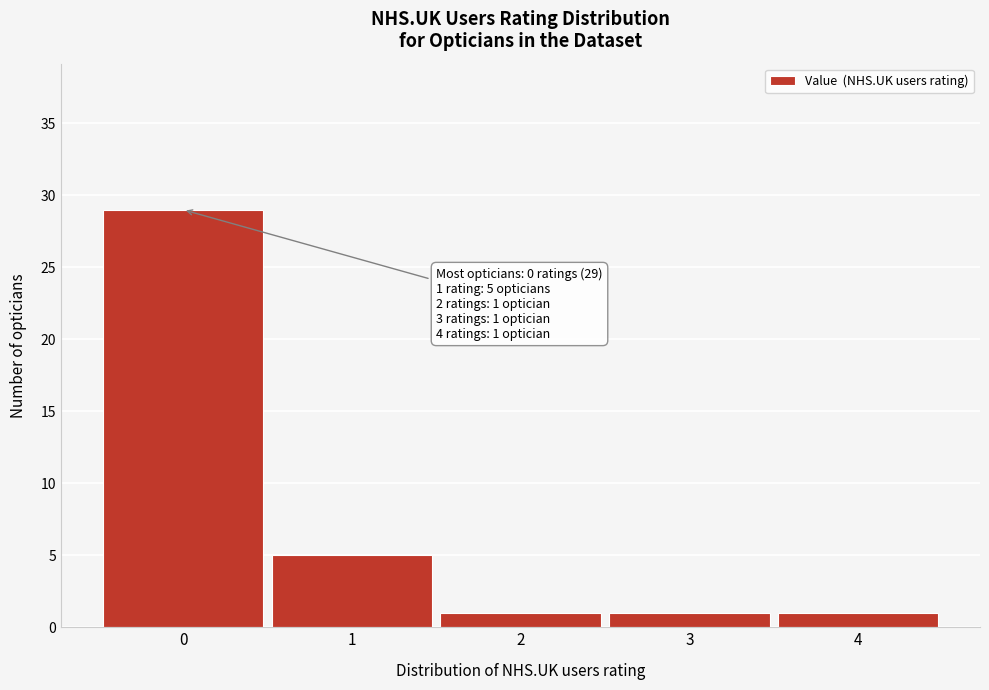

Reading left to right, what are all the values shown in this chart?

0=29	1=5	2=1	3=1	4=1